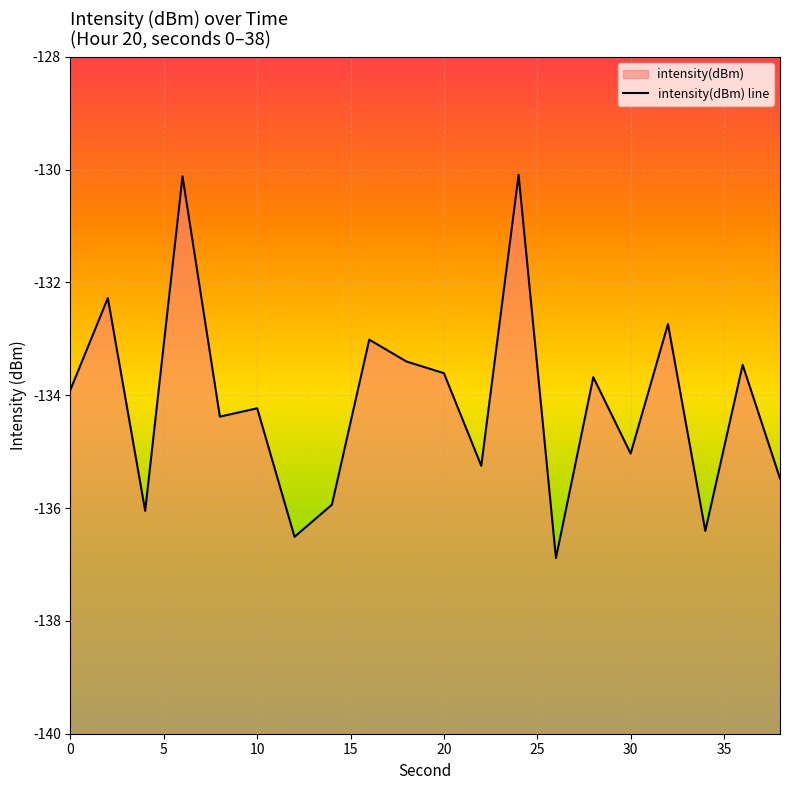

List the labels in order of value, largest first.

24, 6, 2, 32, 16, 18, 36, 20, 28, 0, 10, 8, 30, 22, 38, 14, 4, 34, 12, 26